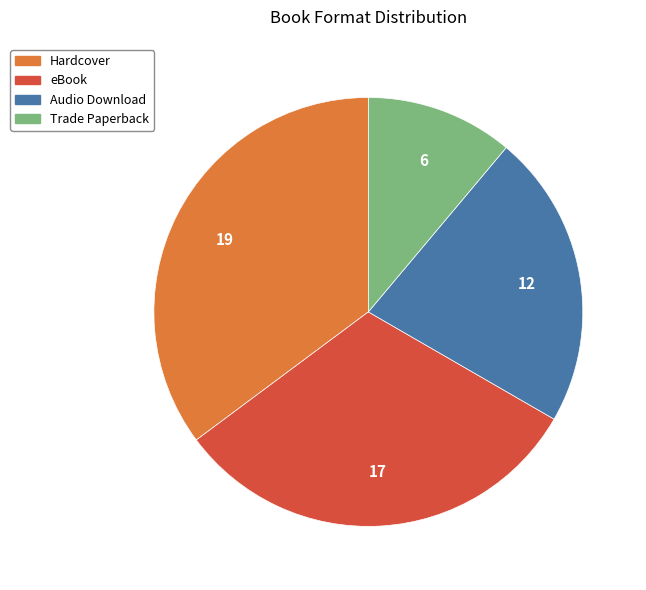

Between Audio Download and Hardcover, which is larger?

Hardcover